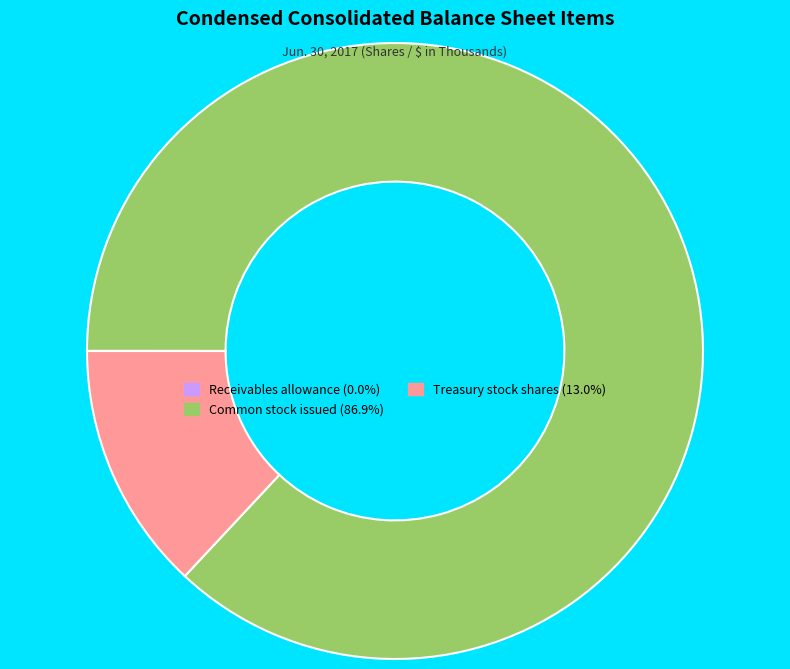

Approximately how many times larger is the value at Common stock issued (86.9%) compared to Treasury stock shares (13.0%)?

6.7